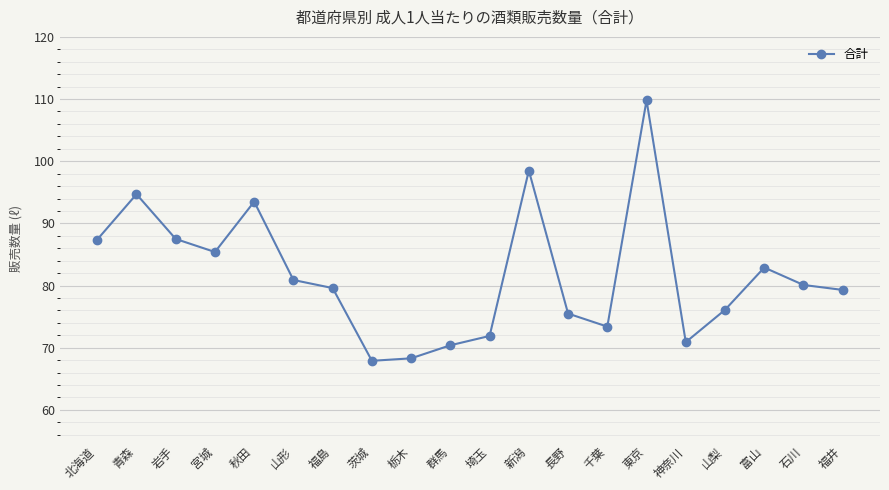

How many points are lower than both their immediate neighbors (excluding endpoints)?

4